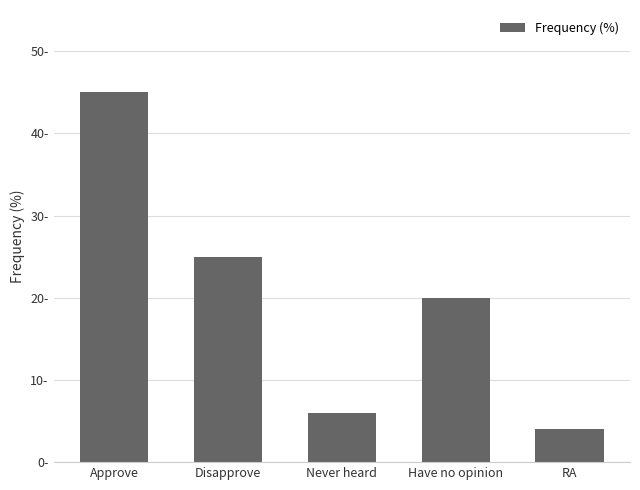

Does the chart contain any negative values?

No